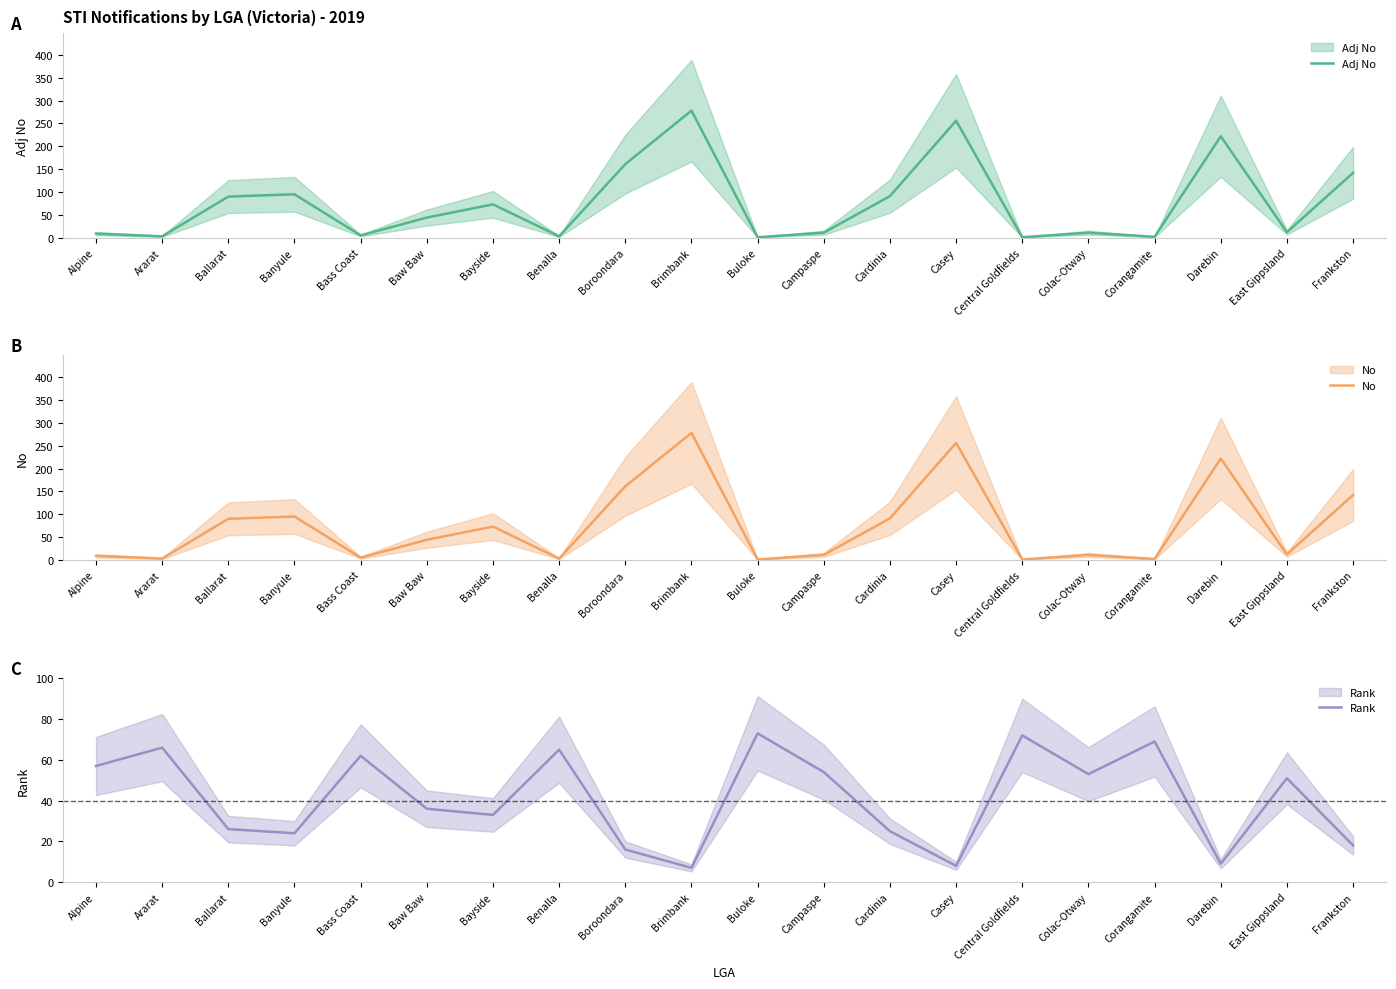

At which label does No reach its minimum?

Buloke